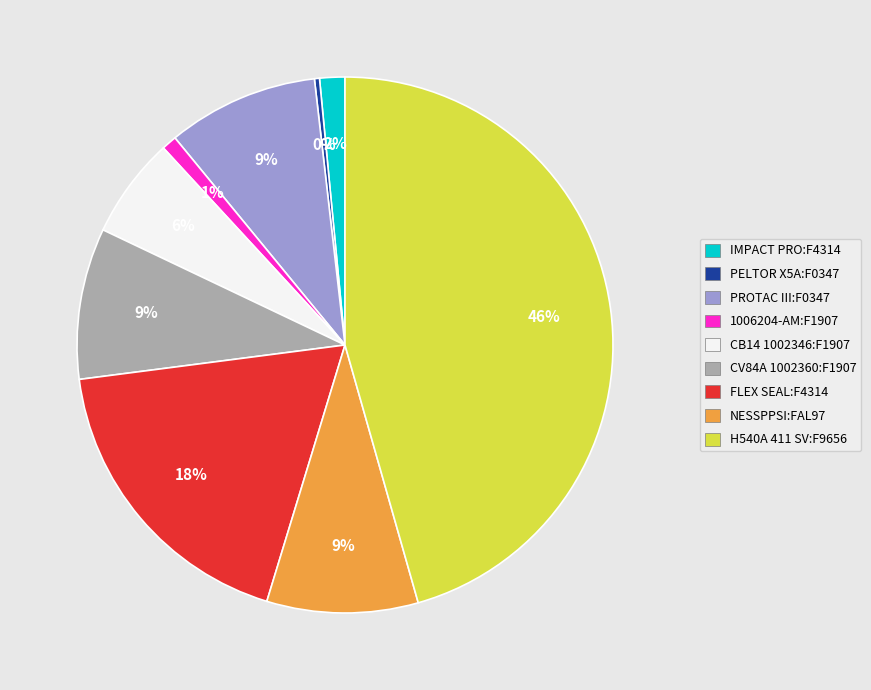

Is the sum of H540A 411 SV:F9656 and IMPACT PRO:F4314 greater than half?

No